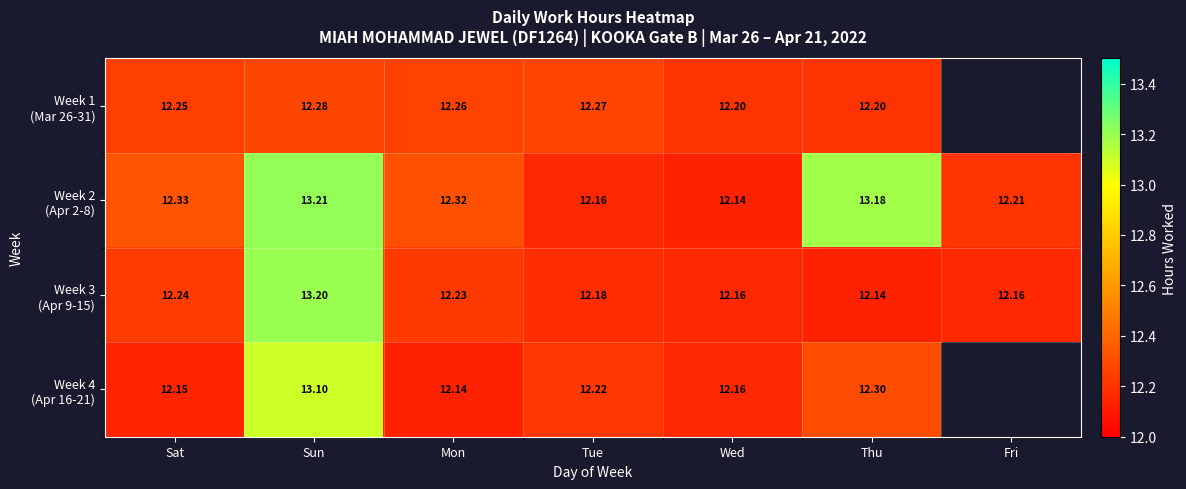

What is the total value across all series at Sun?

51.8